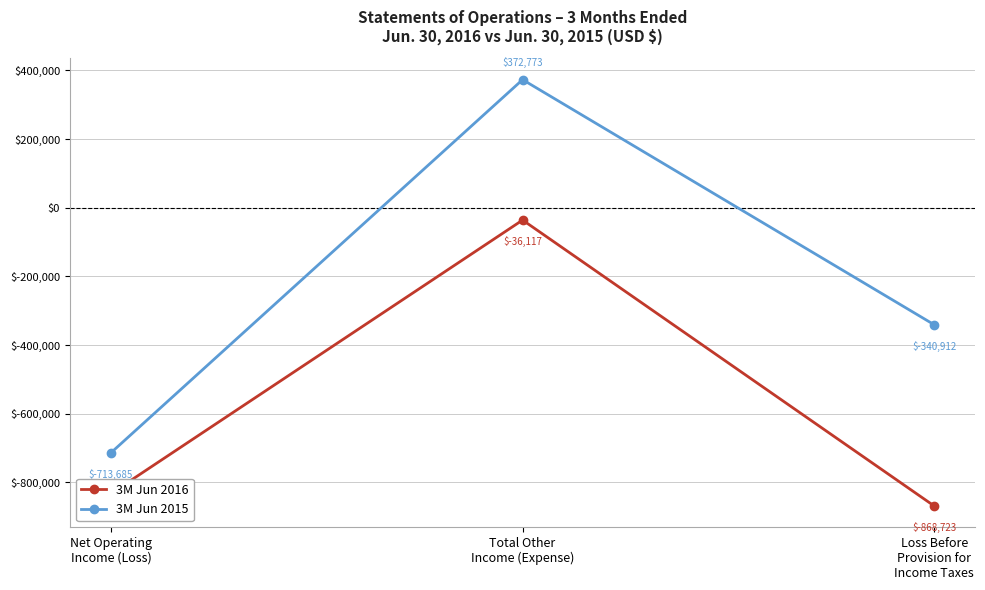

Is it true that 3M Jun 2015 equals 193659 at Total Other
Income (Expense)?

False